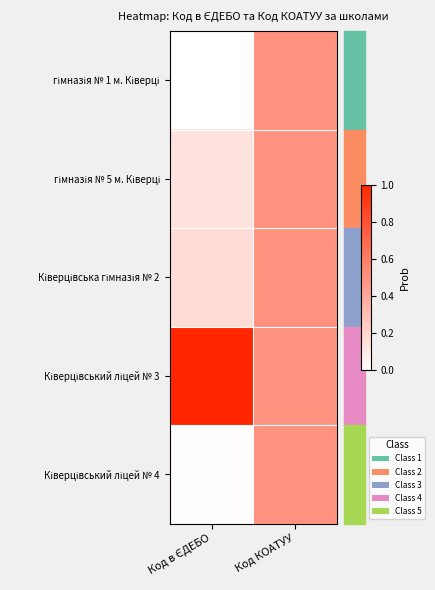

At how many categories does at least one series exceed 0?

2